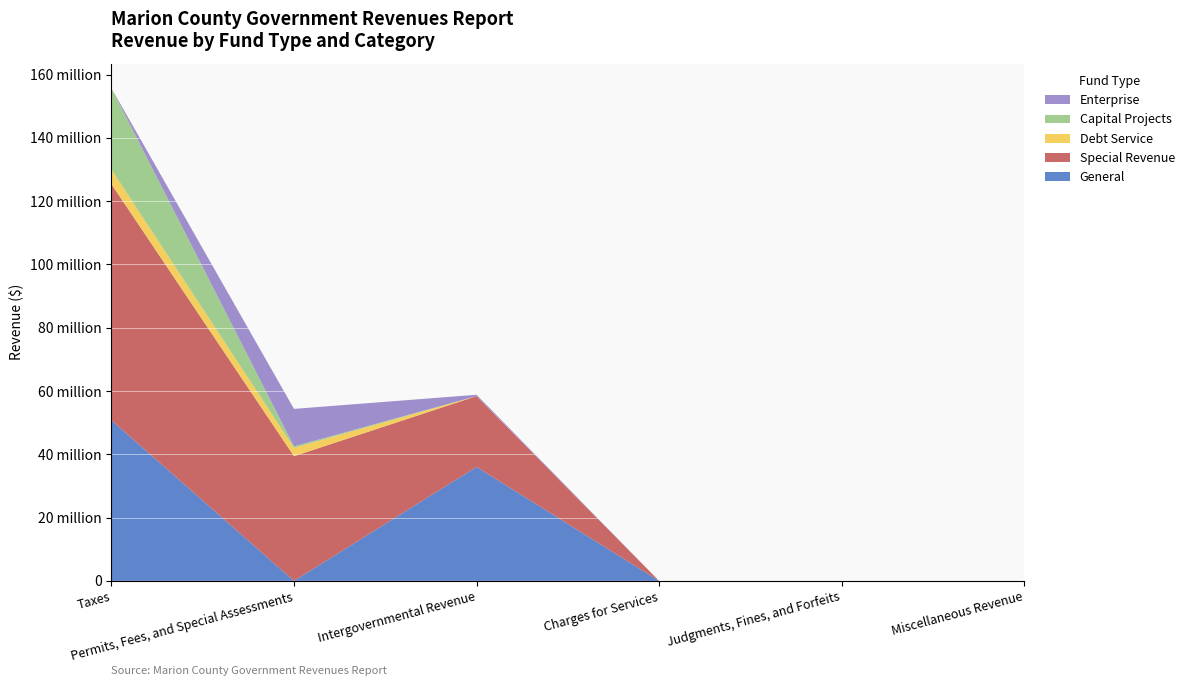

Reading left to right, transcribe all the data shown in this chart.

General: 50762973	5137	36013233	0	0	0
Special Revenue: 74619916	39400784	22375206	0	0	0
Debt Service: 4595491	2646721	0	0	0	0
Capital Projects: 25710753	457228	0	0	0	0
Enterprise: 0	11842711	432244	0	0	0